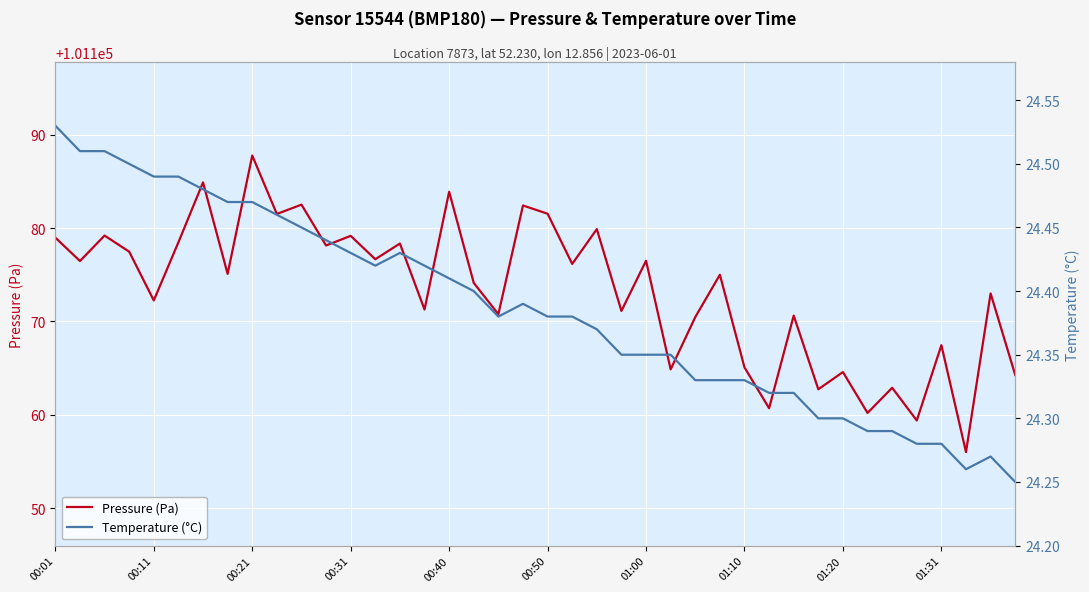

True or false: Pressure (Pa) has a value of 60076.7 at 00:11.

False